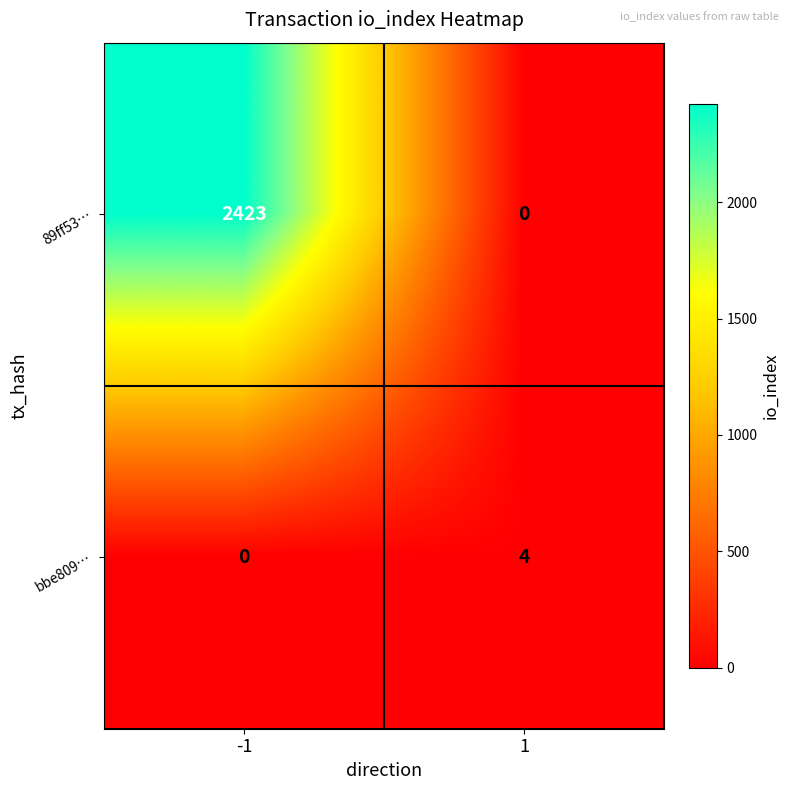

Reading left to right, list all the values displayed in this chart.

89ff53…: 2423	0
bbe809…: 0	4